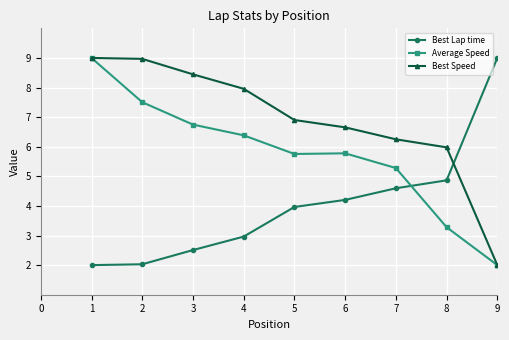

The value of Average Speed at 6 is 1.9. True or false?

False